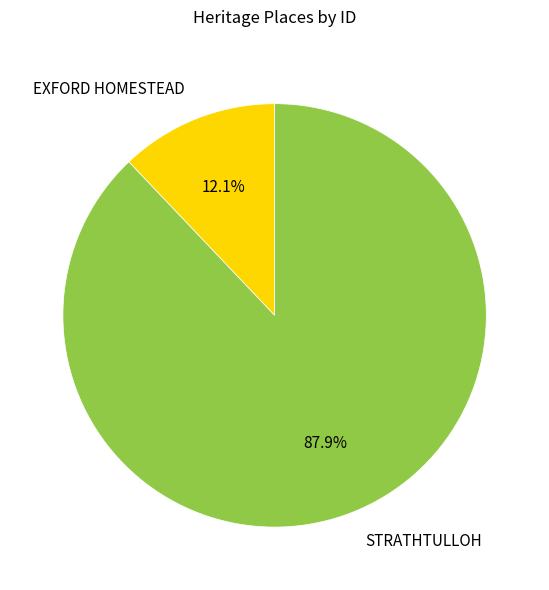

To the nearest percent, what is the difference between the largest and smallest slice percentages?

76%